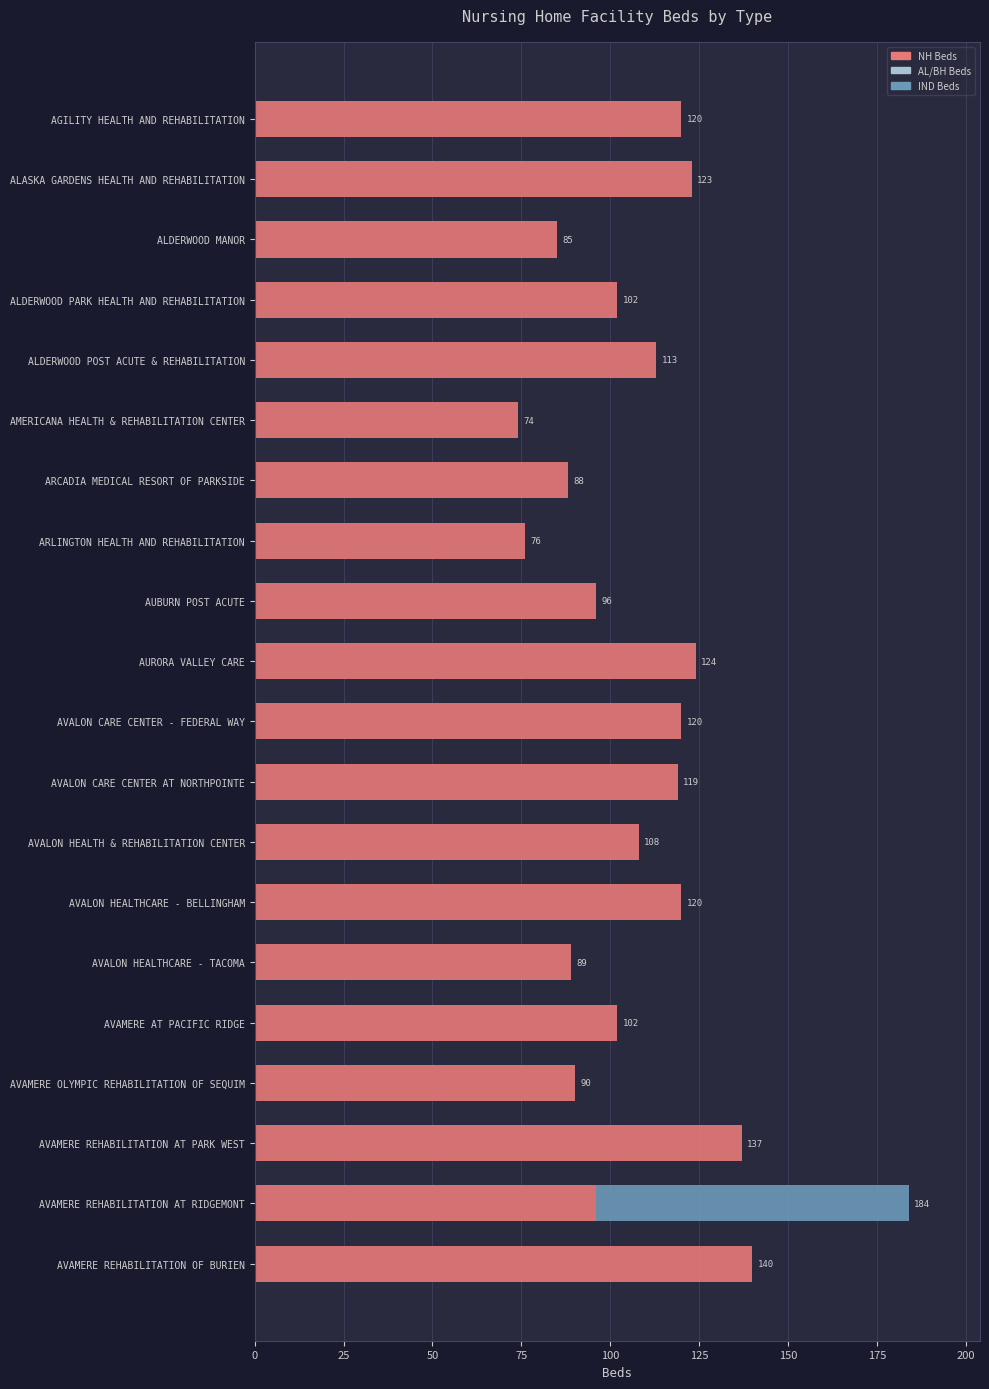

At which label does NH Beds reach its peak?

AVAMERE REHABILITATION OF BURIEN